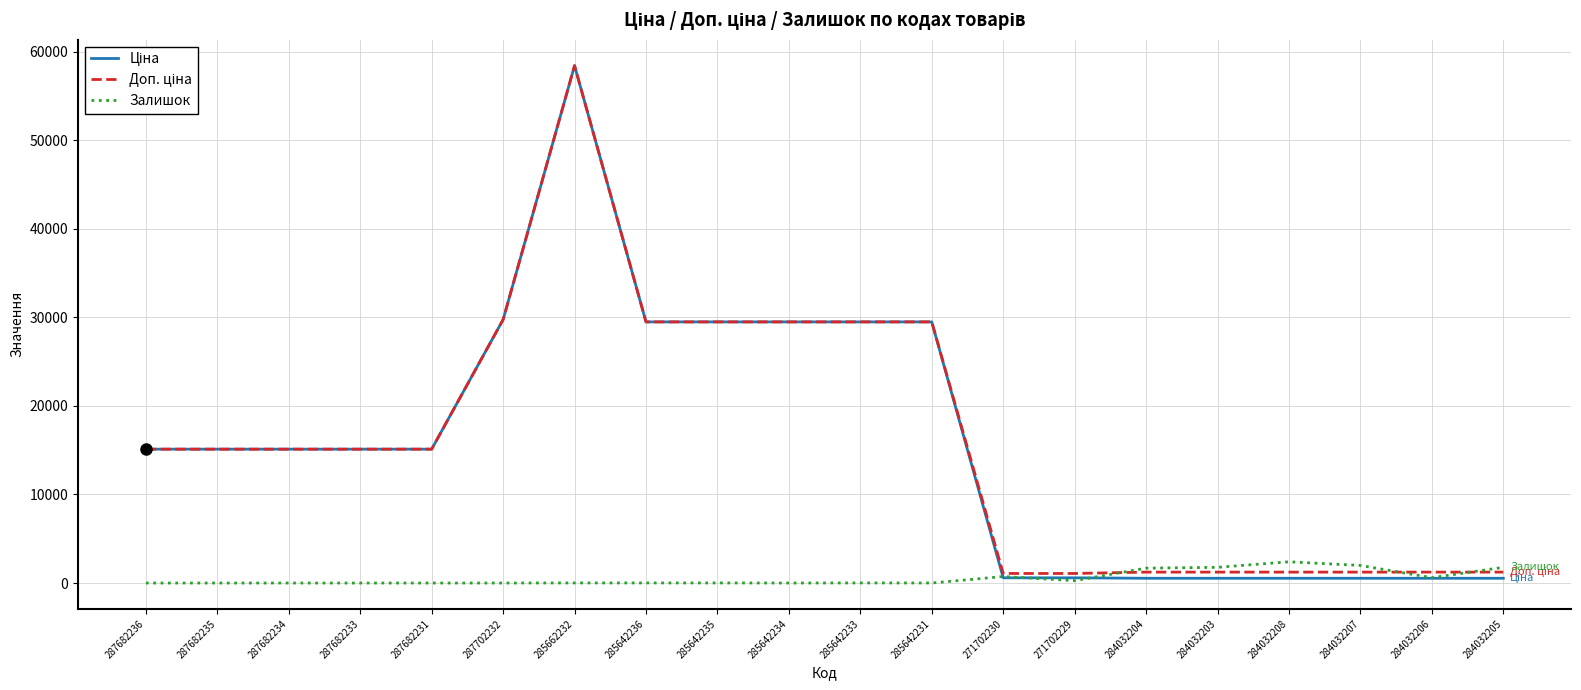

How many series are shown in this chart?

3